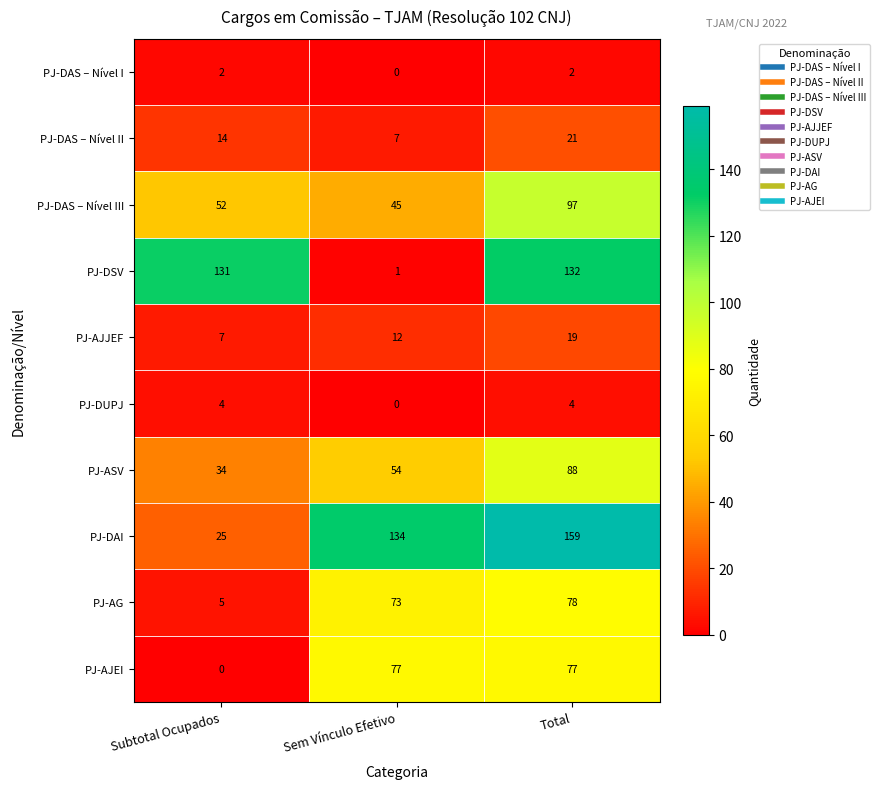

At which category is the sum across all series the highest?

Total